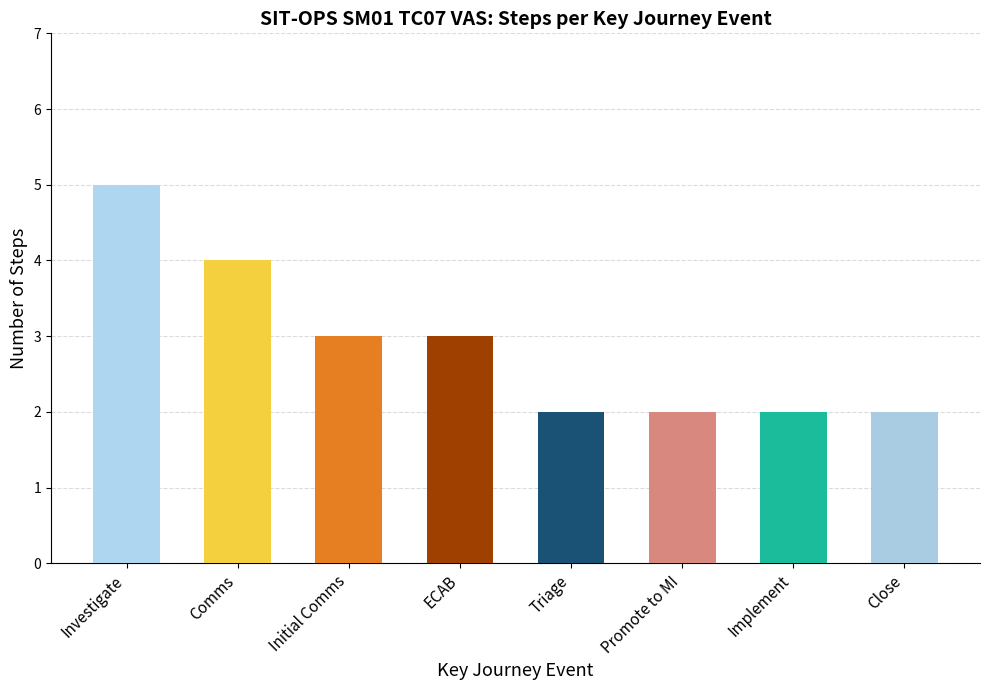

Reading right to left, transcribe all the data shown in this chart.

2	2	2	2	3	3	4	5